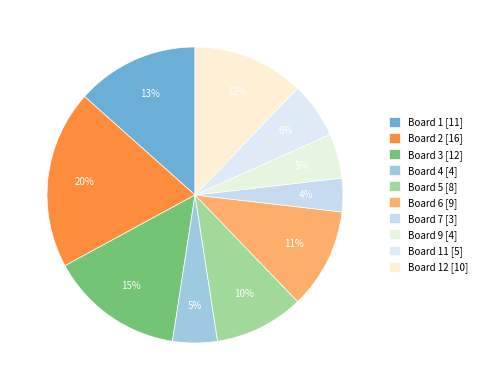

How many slices are in this pie chart?

10